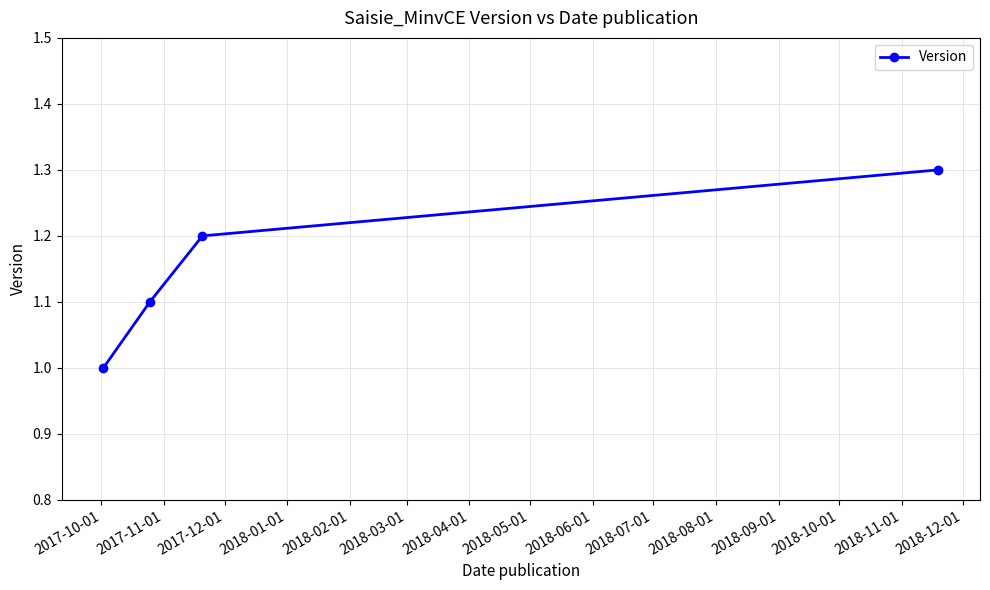

How many categories are shown in the chart?

4